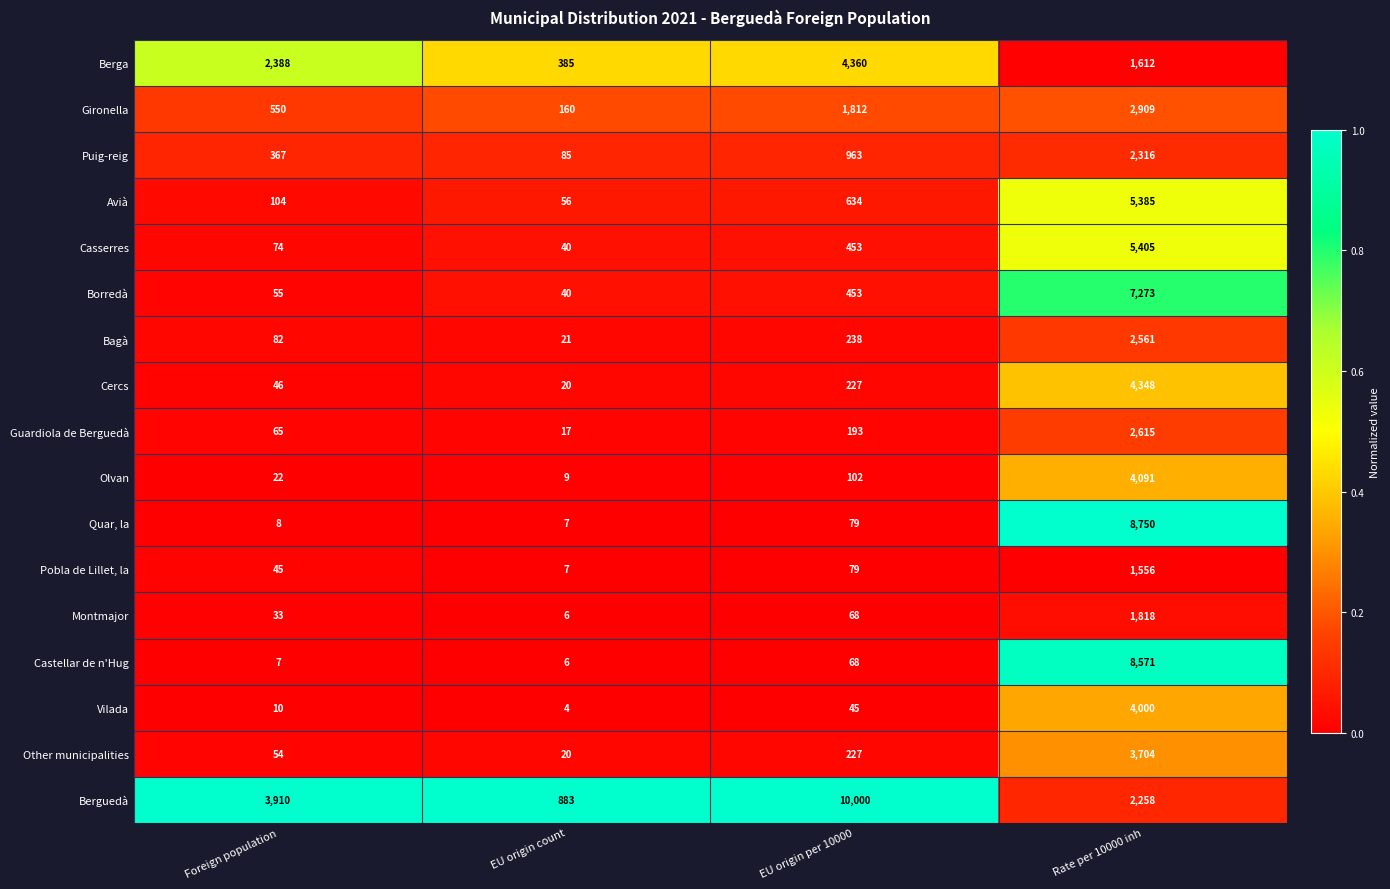

Where is Bagà nearest to the value 1291?

EU origin per 10000